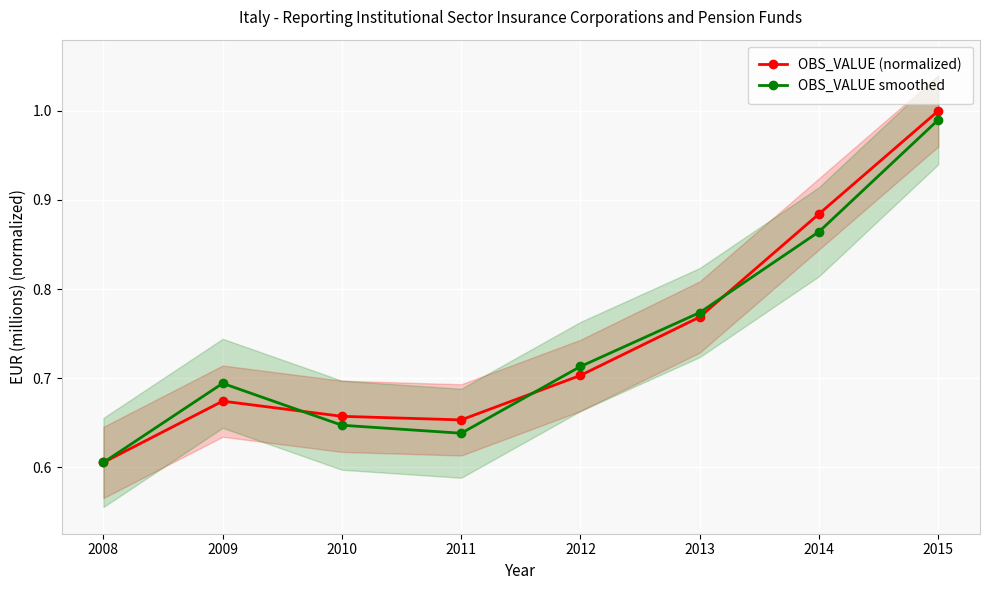

Between 2008 and 2010, which series saw the biggest shift?

OBS_VALUE (normalized)